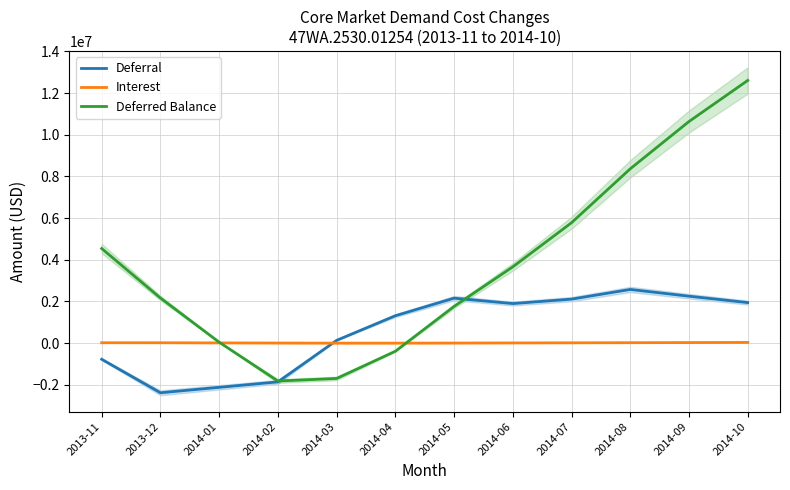

Which series has the widest spread of values?

Deferred Balance